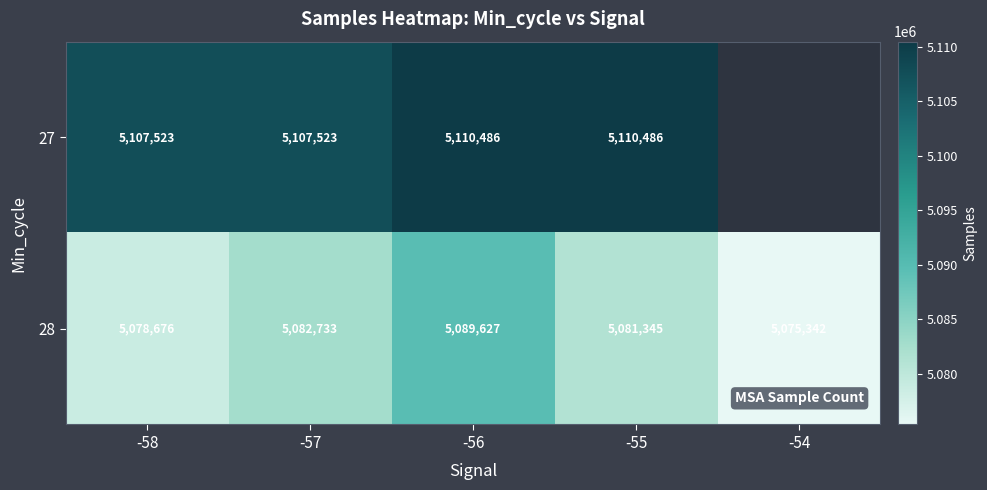

What is the total value across all series at -58?

10186199